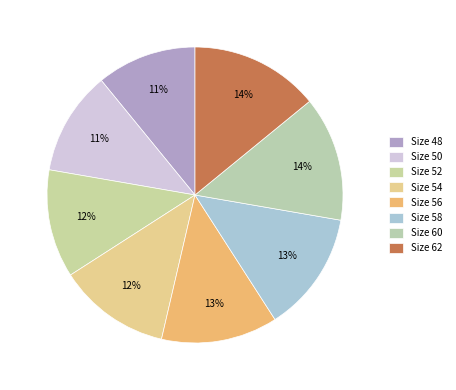

How many slices are in this pie chart?

8